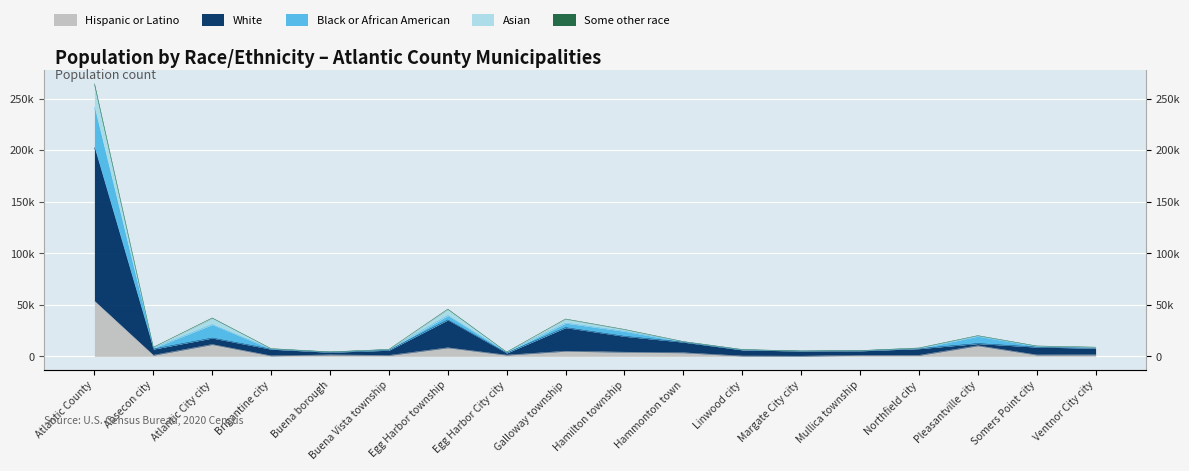

At which category is the sum across all series the highest?

Atlantic County